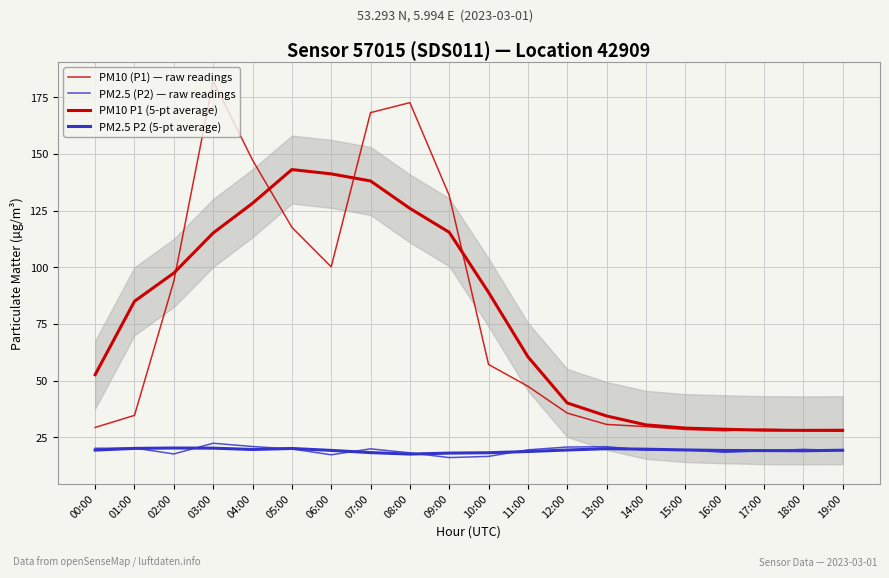

What is the minimum value for PM2.5 P2 (5-pt average)?

17.5